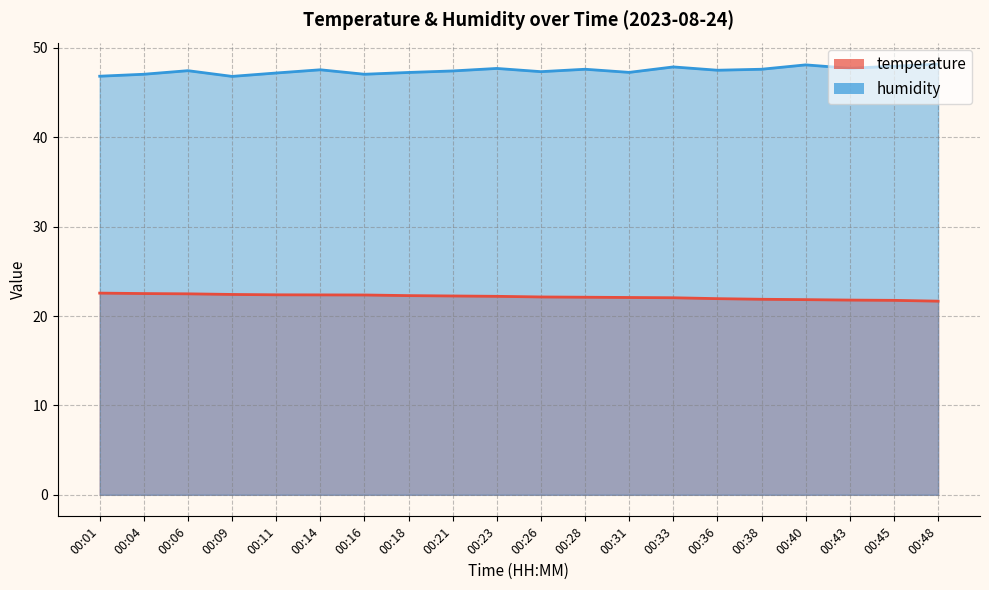

Which category has the highest value across all series?

00:48